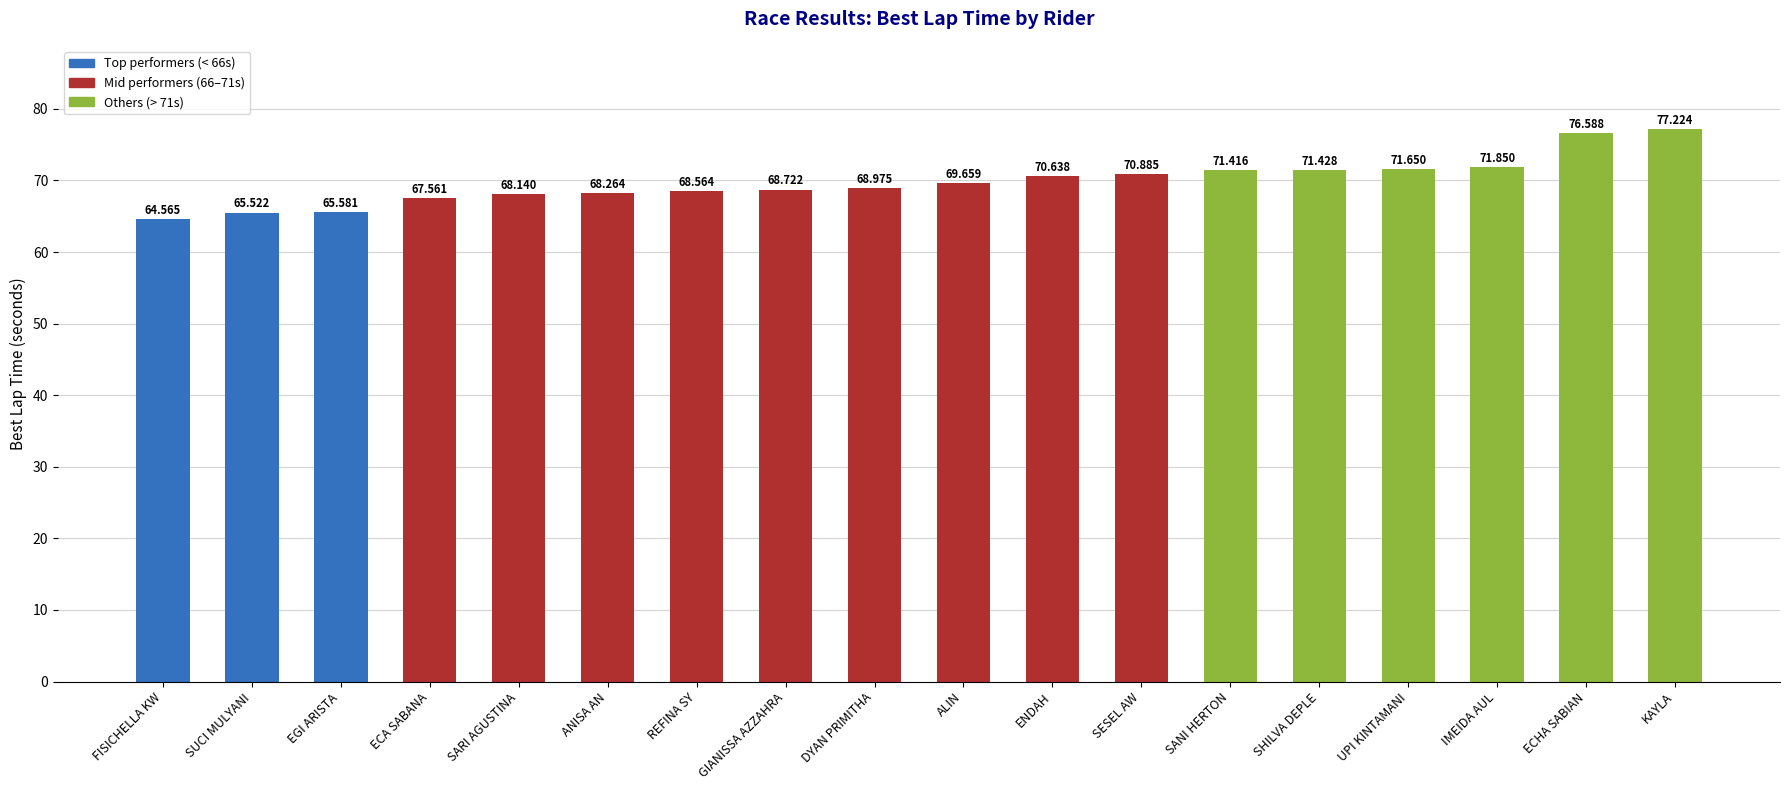

Where does the data first go above 69?

ALIN